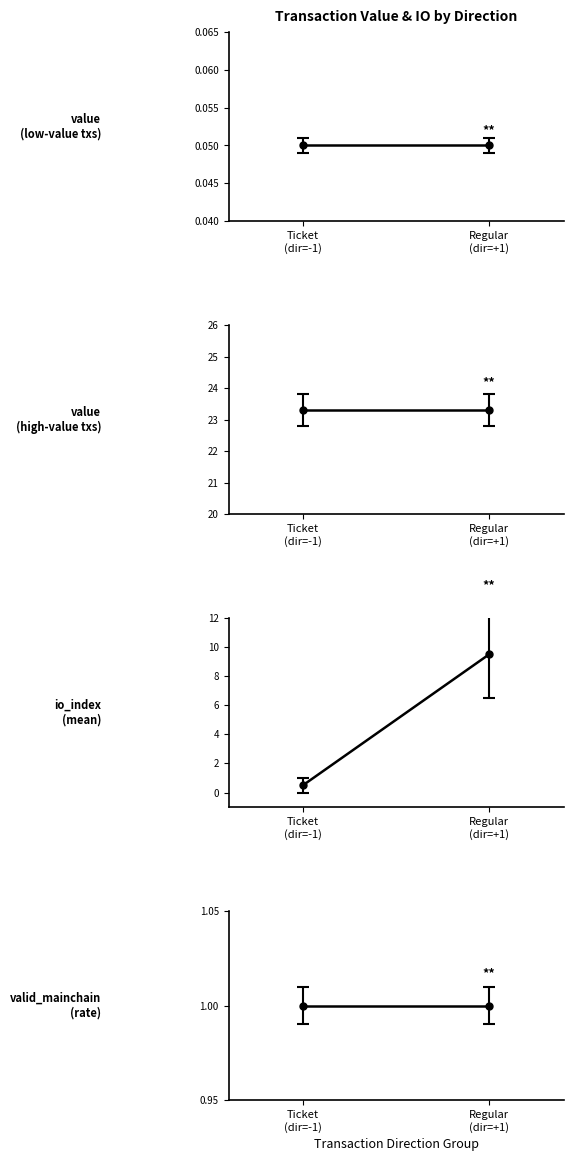

True or false: Ticket (io_index=0) has more than 1 points higher than both neighbors.

False